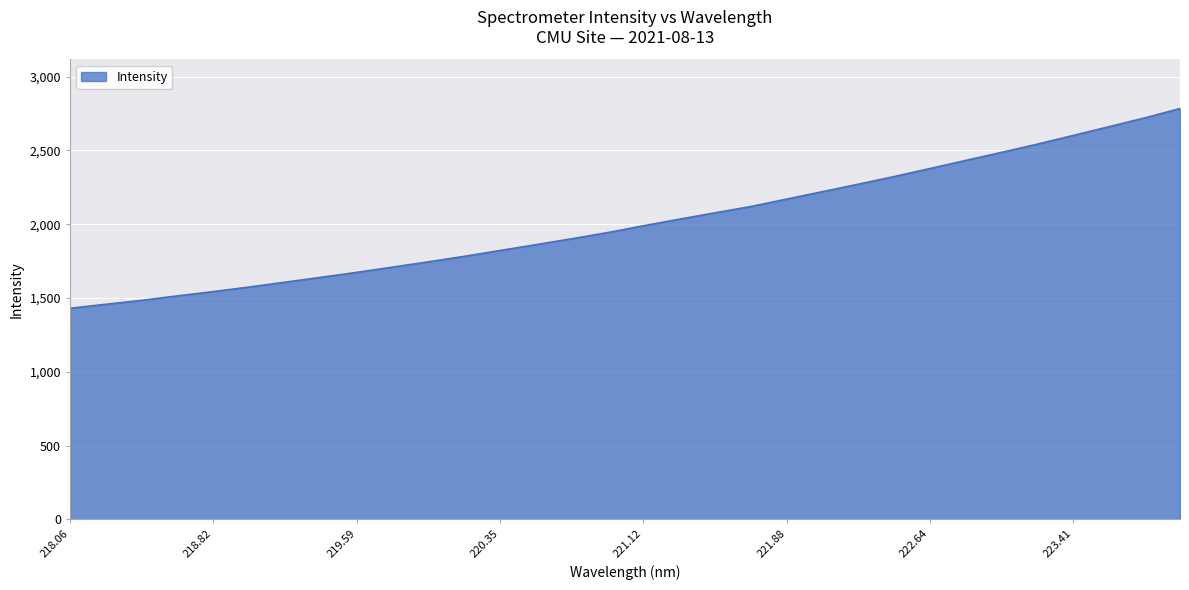

What is the minimum value shown in the chart?

1430.6